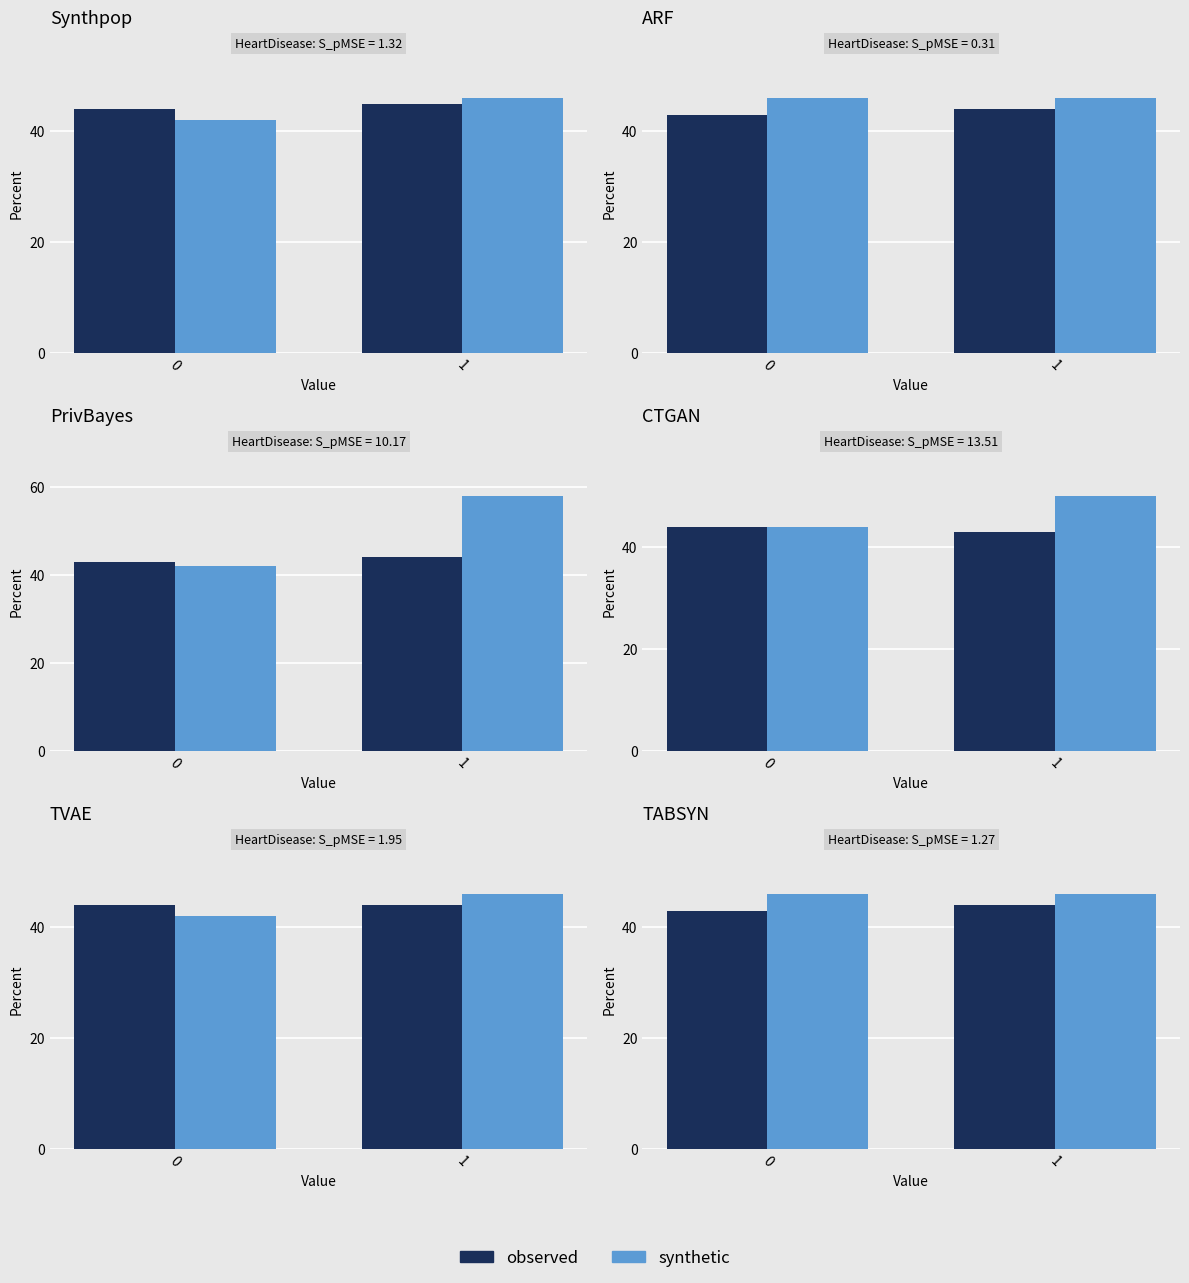

What is the value of the observed bar at the 2nd from the left?

44